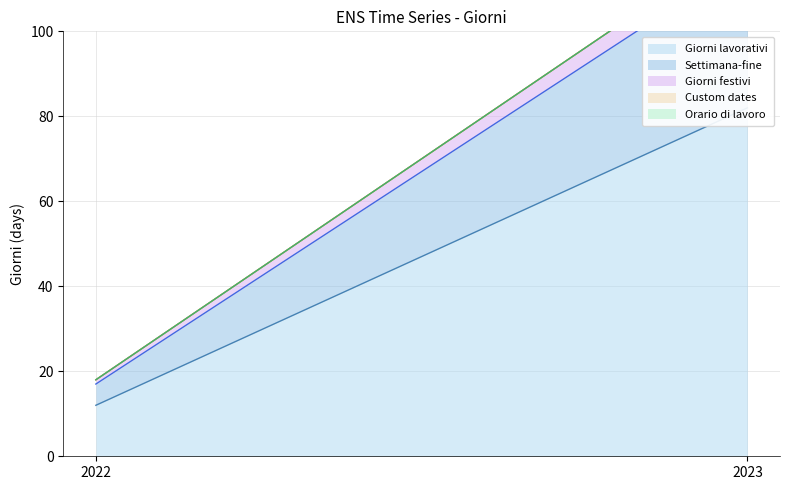

Between 2022 and 2023, which is larger?

2023